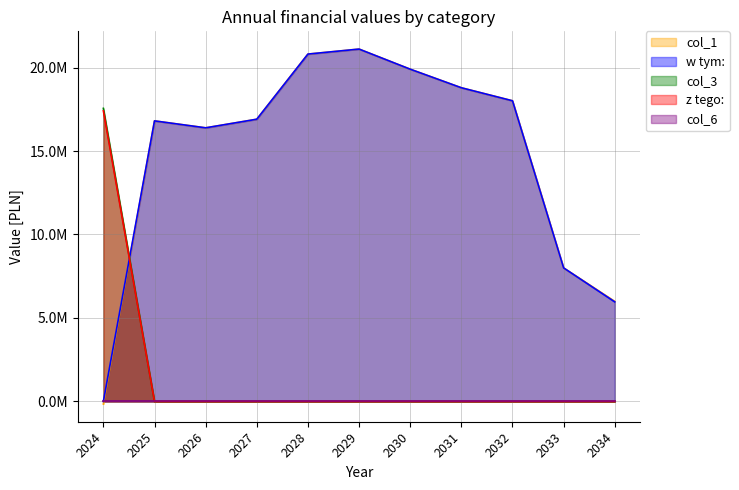

Does the chart display data point markers on the line(s)?

No